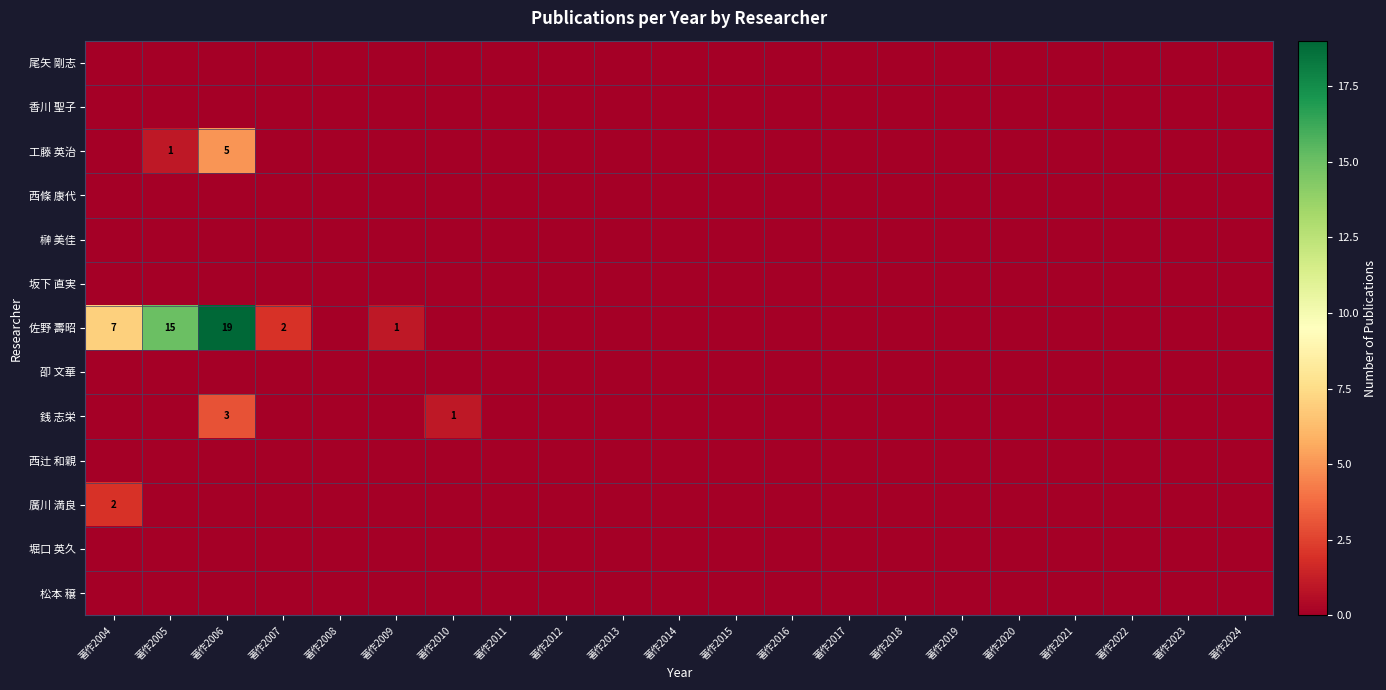

Is it true that 西辻 和親 equals 0 at 著作2015?

True